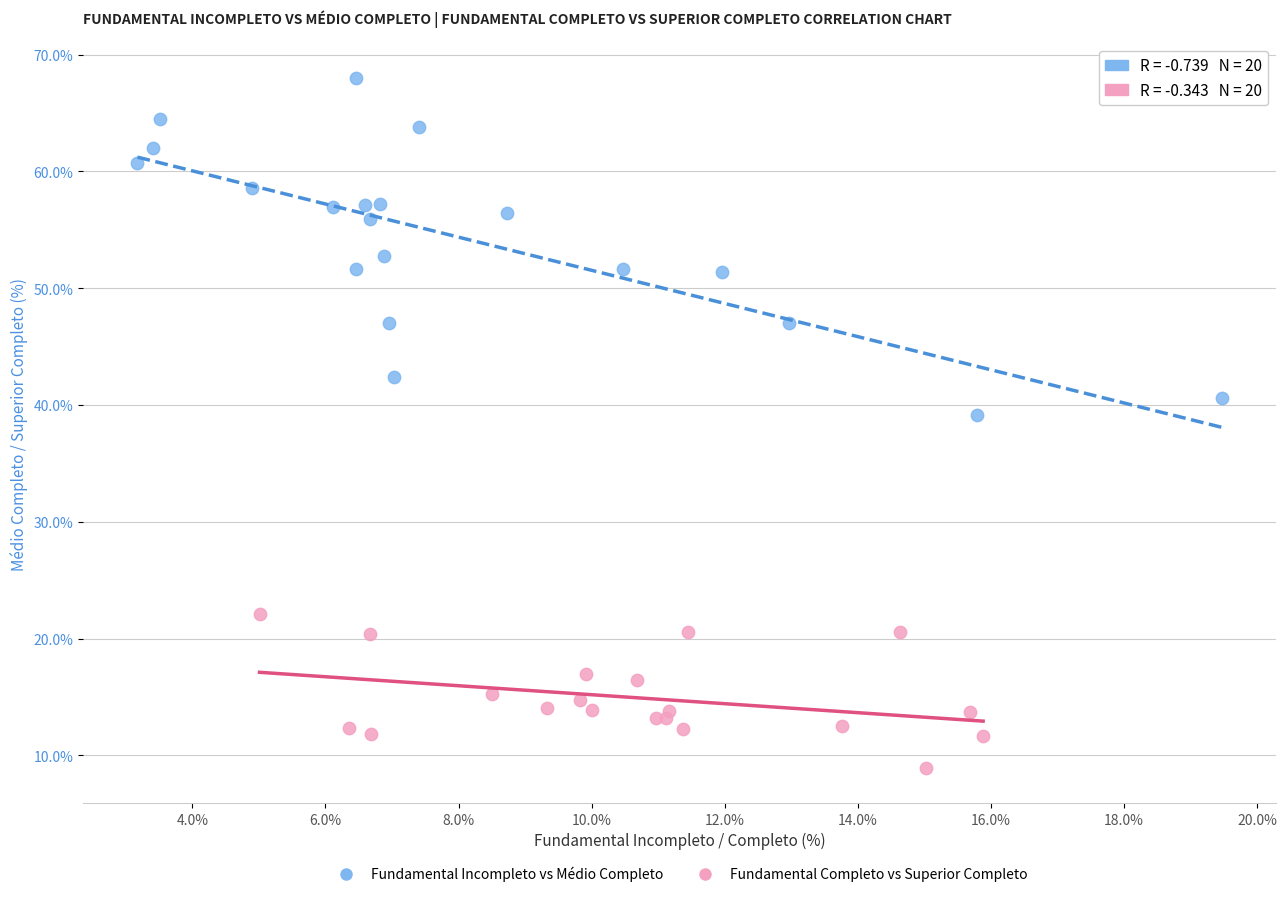

Which series has the widest spread of Y values?

Fundamental Incompleto vs Médio Completo